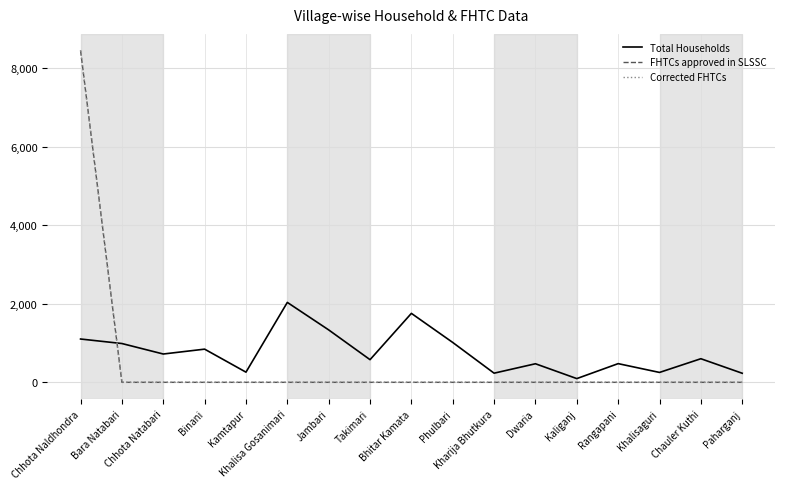

At which category is the sum across all series the highest?

Chhota Naldhondra